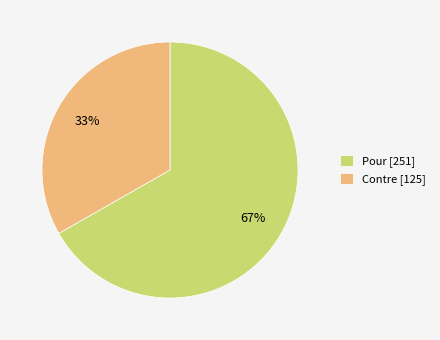

Which category has the smallest portion of the pie?

Contre